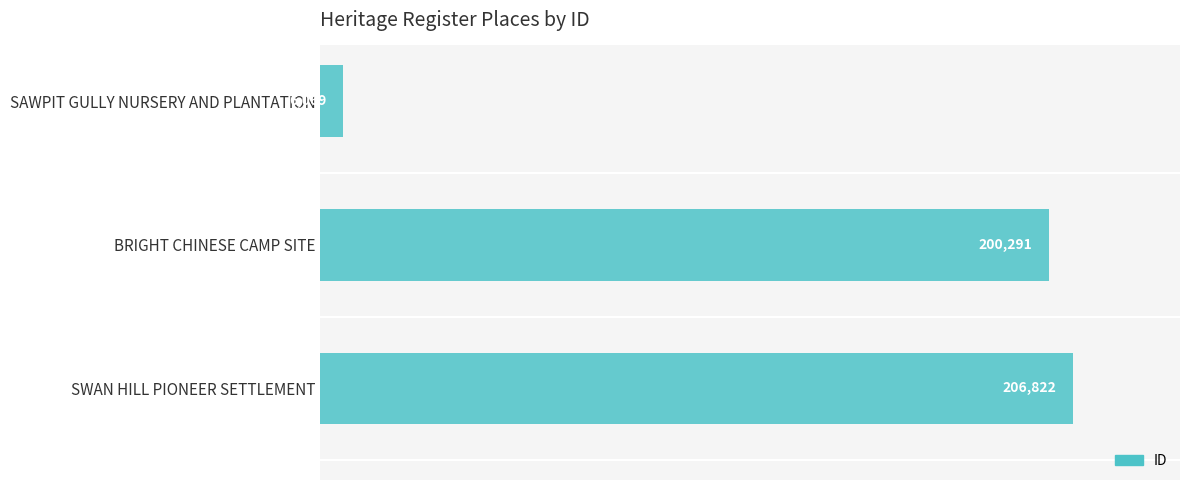

What is the minimum value shown in the chart?

2.1